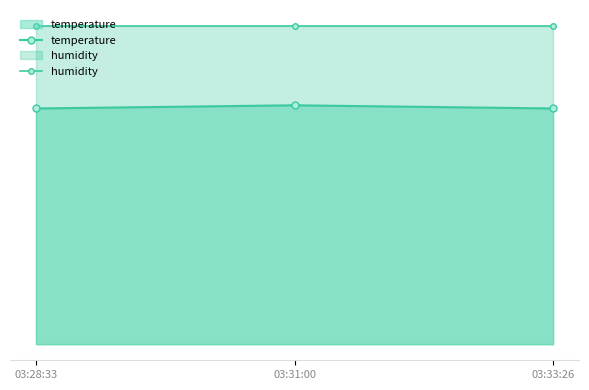

What position from the left is 03:33:26?

3